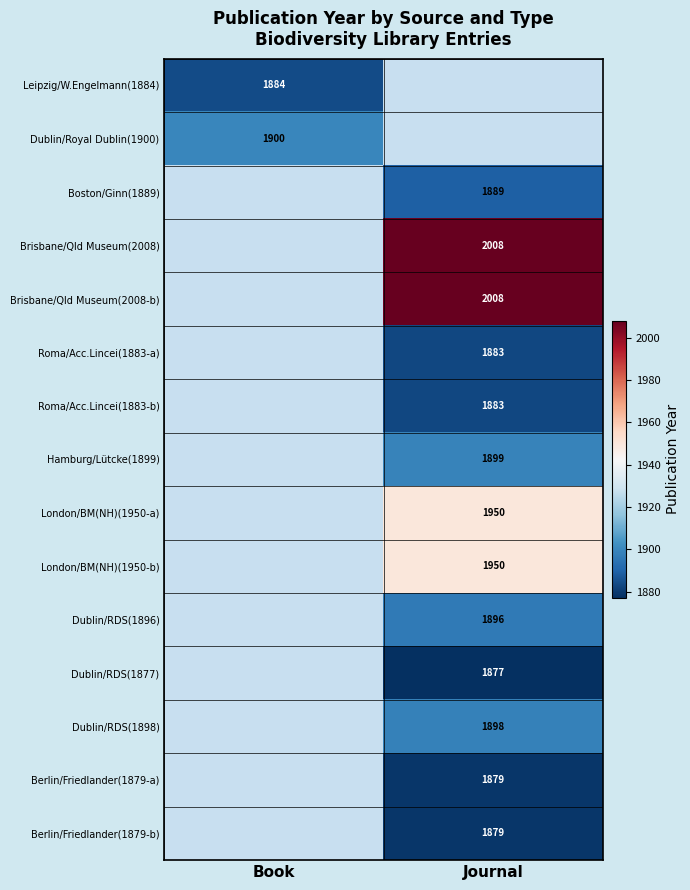

How many distinct data groups are displayed?

15